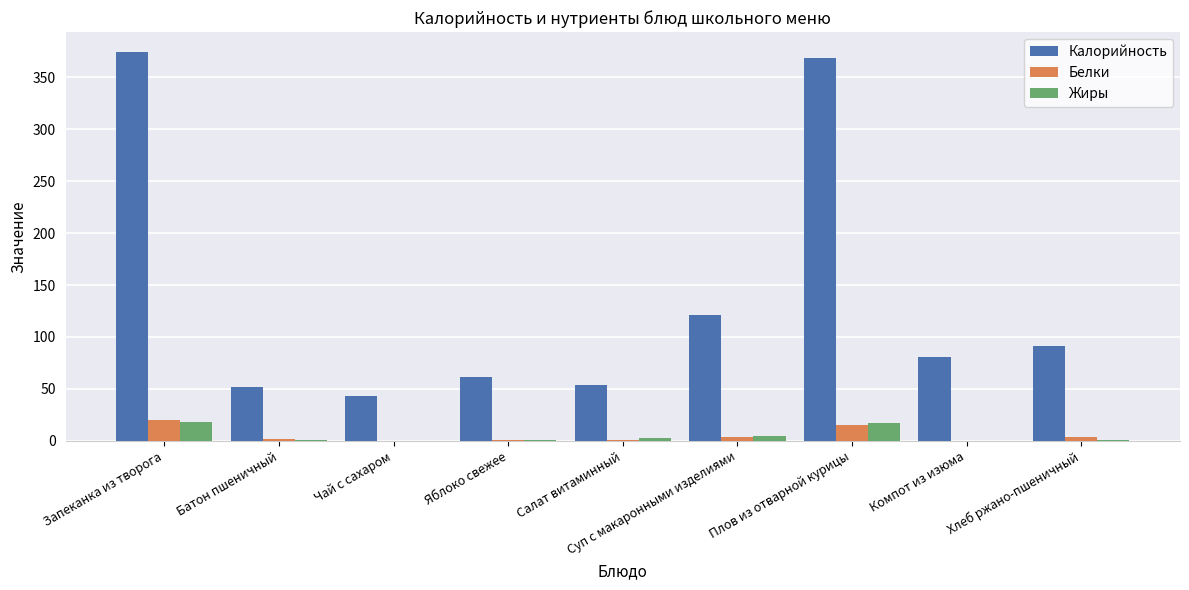

How many series are shown in this chart?

3